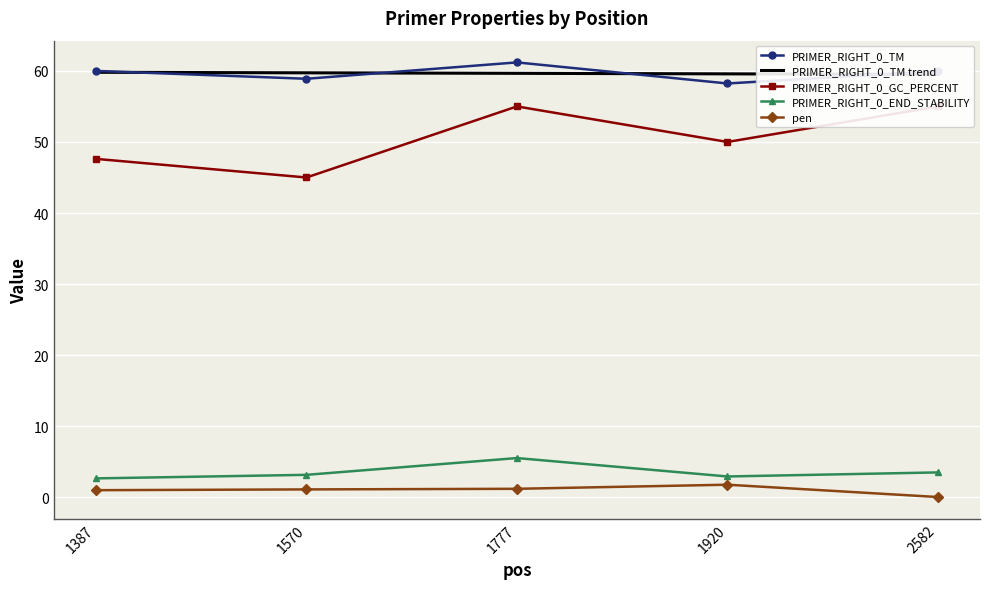

Reading left to right, extract all data points from this chart.

PRIMER_RIGHT_0_TM: 60.0	58.9	61.2	58.2	60.0
PRIMER_RIGHT_0_GC_PERCENT: 47.6	45.0	55.0	50.0	55.0
PRIMER_RIGHT_0_END_STABILITY: 2.7	3.2	5.5	2.9	3.5
pen: 1.0	1.1	1.2	1.8	0.0